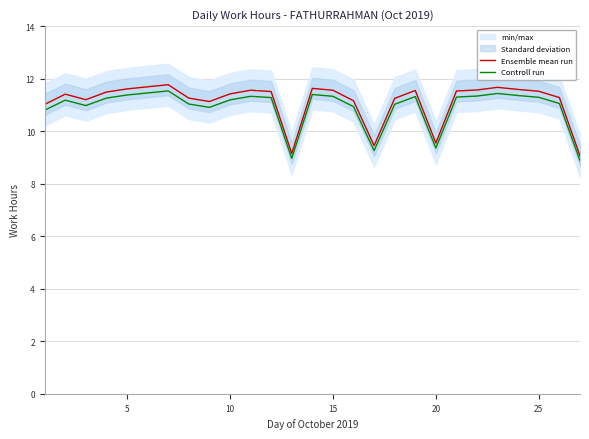

What is the approximate value of Controll run at 25?

11.3